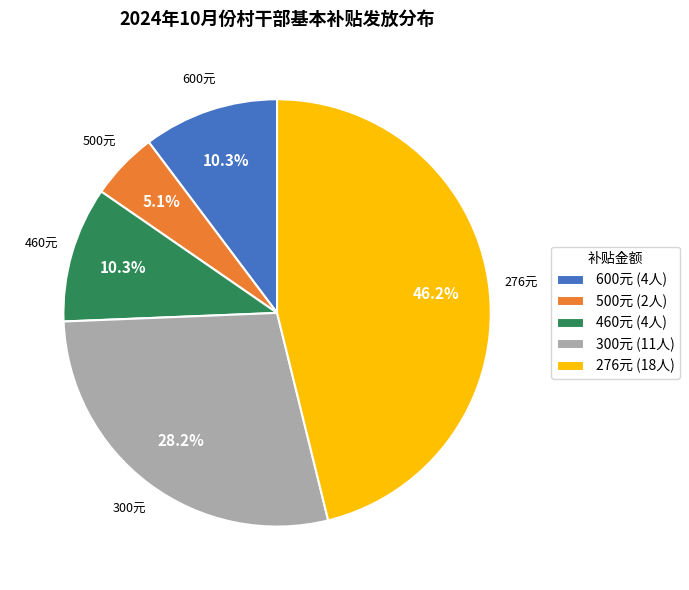

Is there any slice that represents more than half of the pie?

No